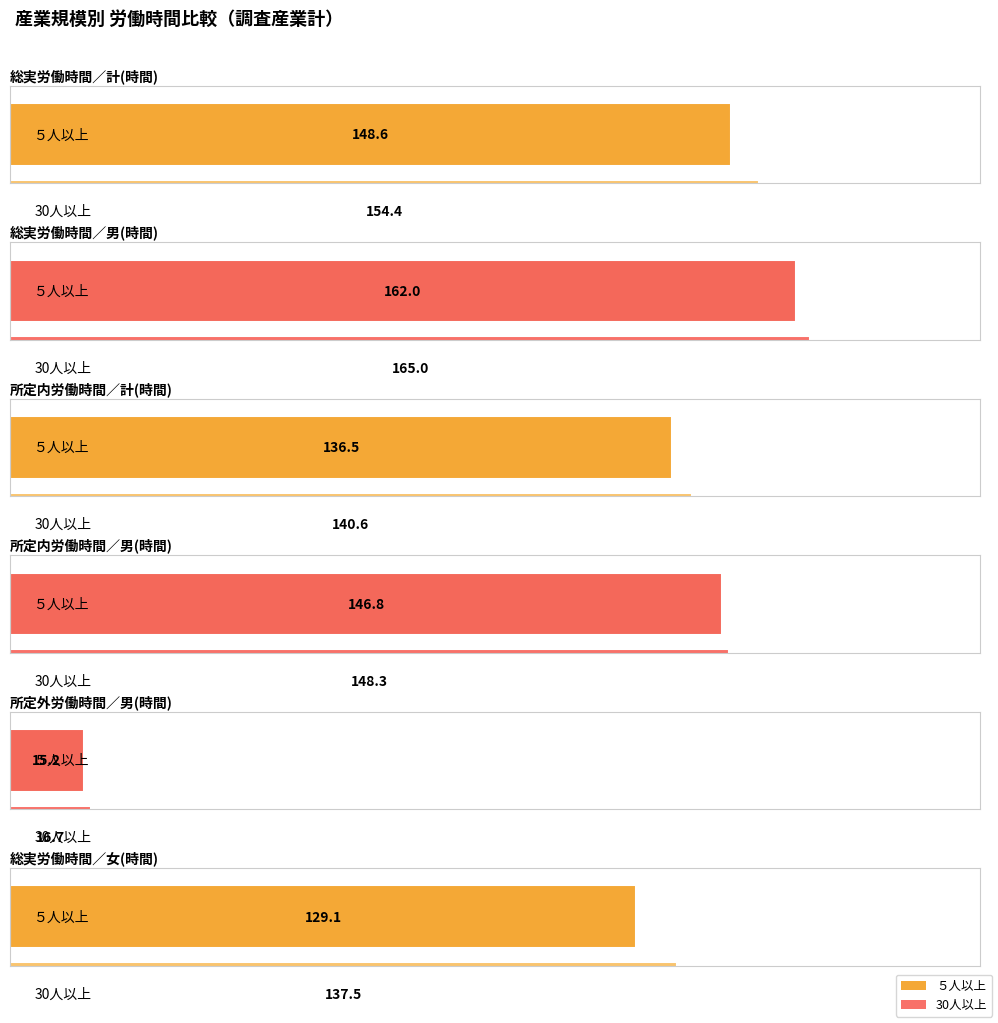

Reading left to right, what are all the values shown in this chart?

総実労働時間／計(時間): 148.6	154.4
総実労働時間／男(時間): 162.0	165.0
所定内労働時間／計(時間): 136.5	140.6
所定内労働時間／男(時間): 146.8	148.3
所定外労働時間／男(時間): 15.2	16.7
総実労働時間／女(時間): 129.1	137.5